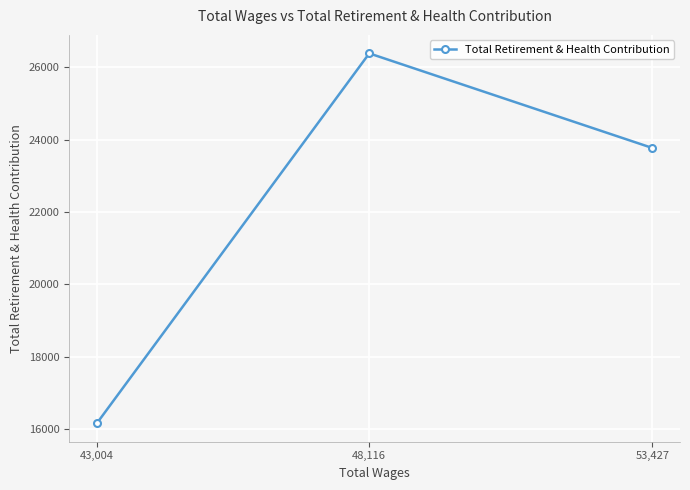

What is the greatest value displayed?

26381